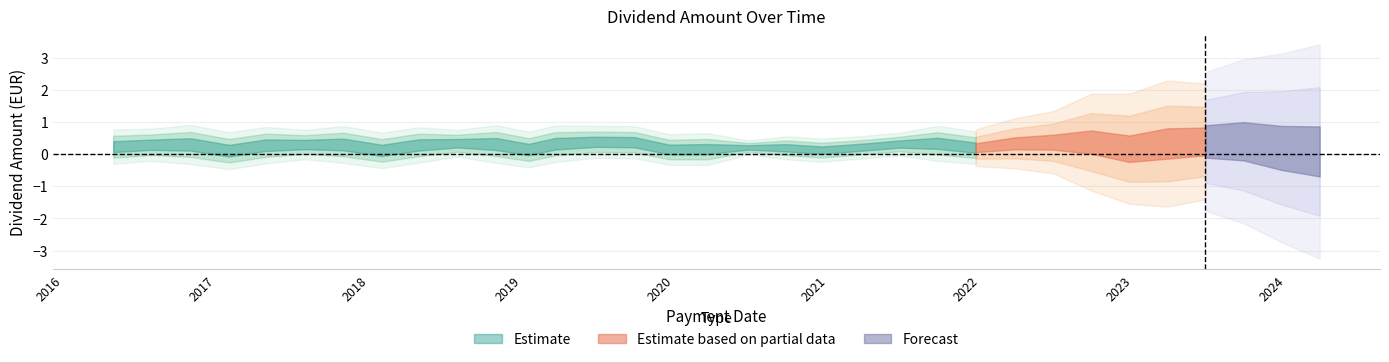

Does the chart display data point markers on the line(s)?

No